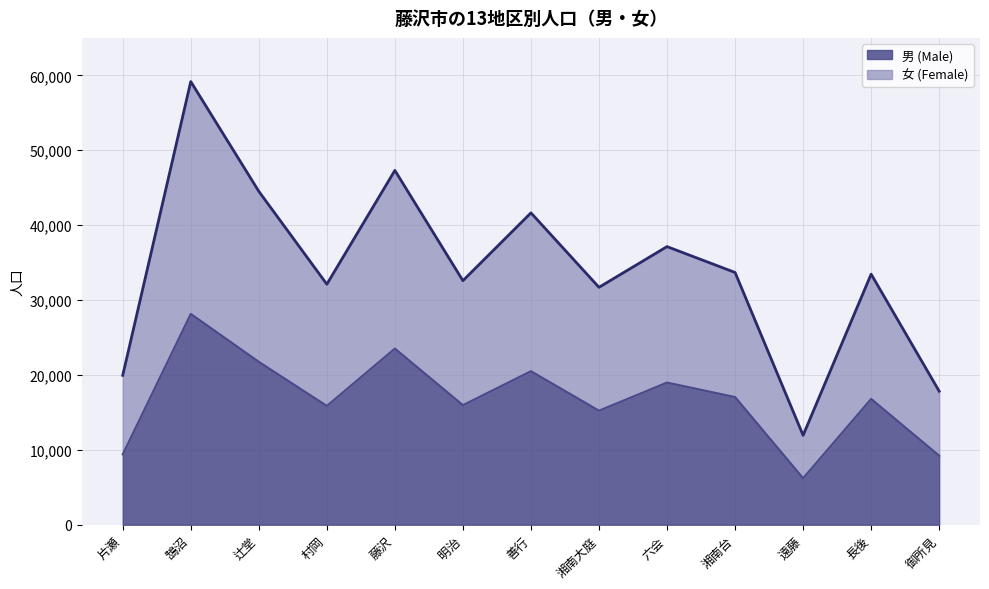

What is the difference between the 男 (Male) values at 明治 and 鵠沼?

12183